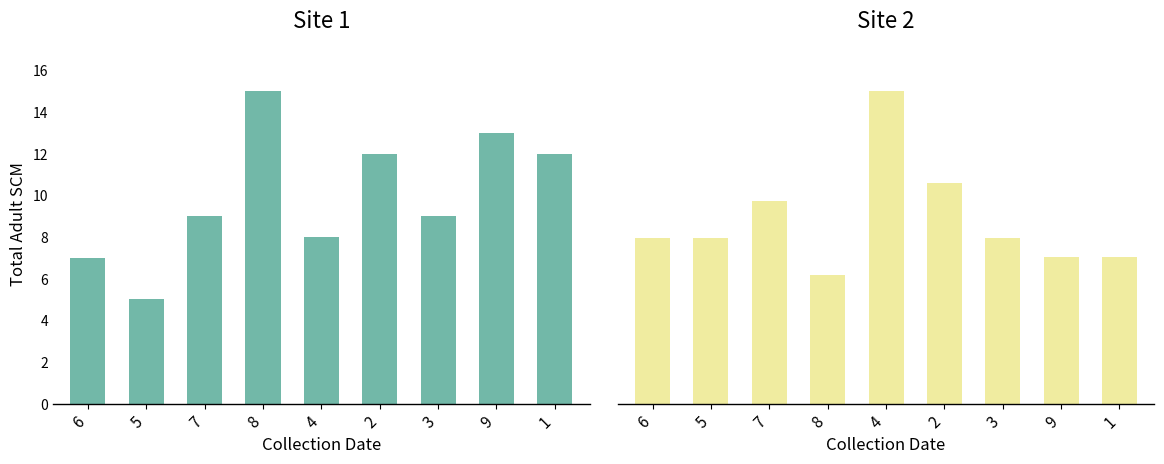

Which series has the largest range (max minus min)?

Site 1